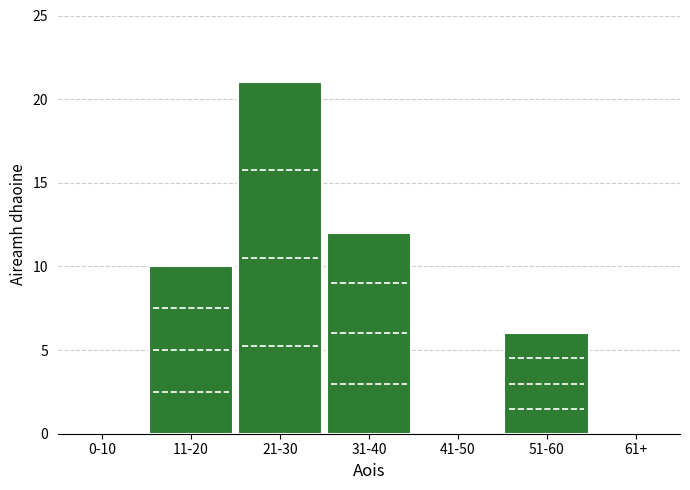

Reading left to right, what are all the values shown in this chart?

0-10=0	11-20=10	21-30=21	31-40=12	41-50=0	51-60=6	61+=0